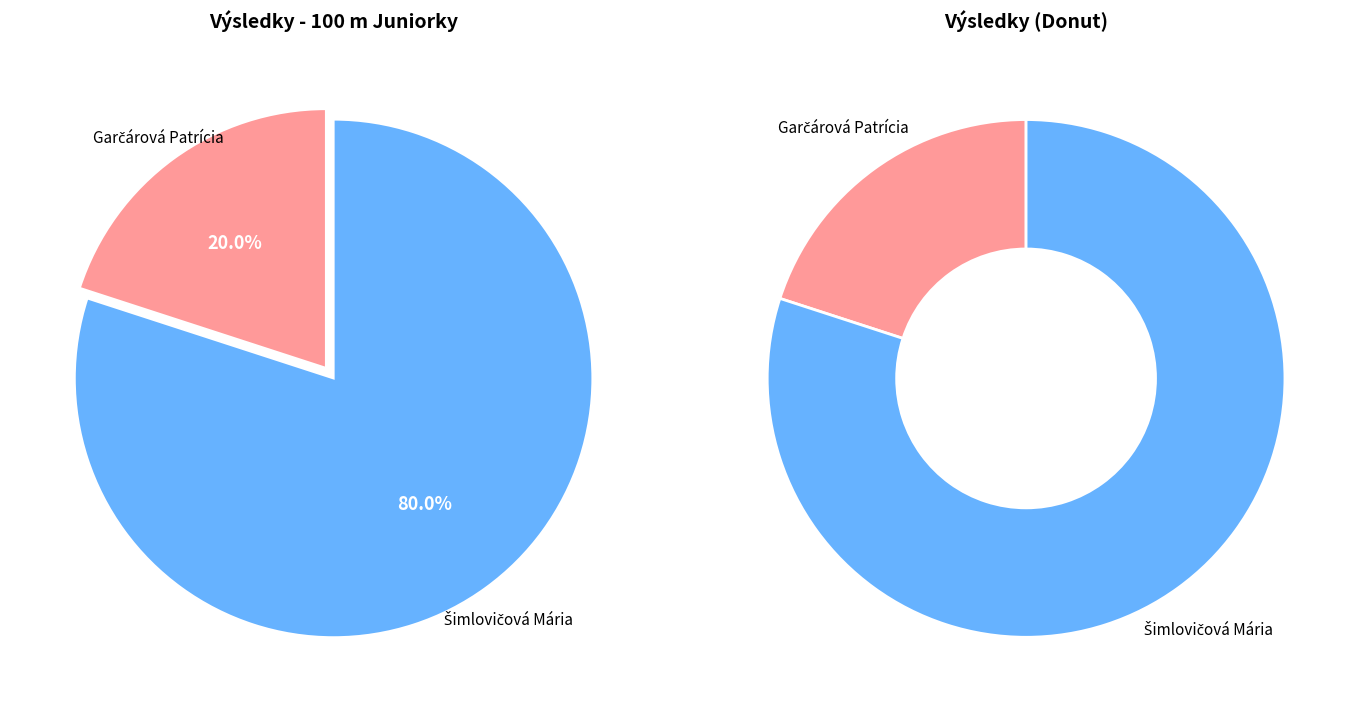

True or false: Garčárová Patrícia accounts for 31% of the total.

False